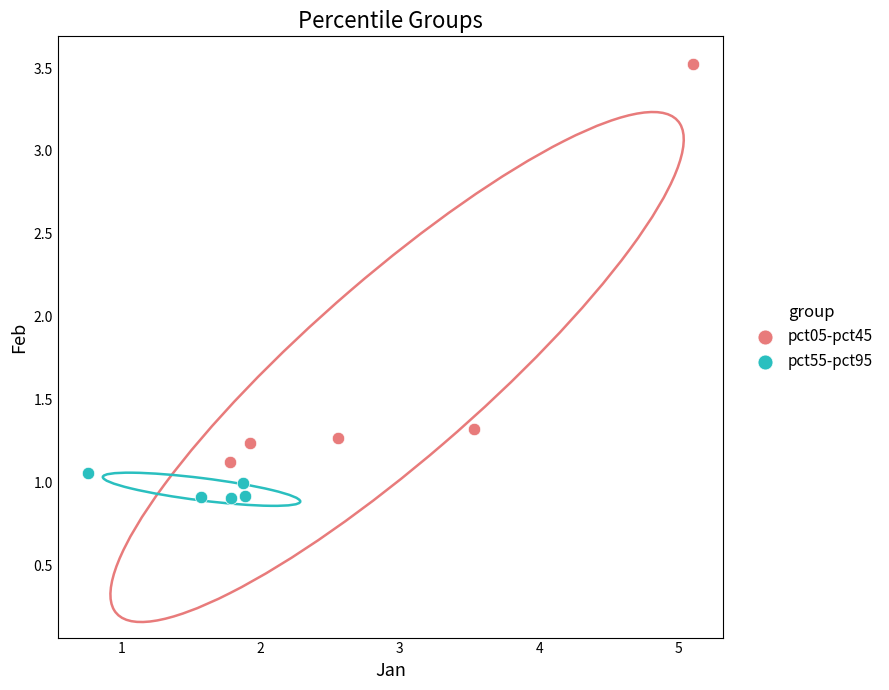

Which series reaches the minimum Y coordinate?

pct55-pct95